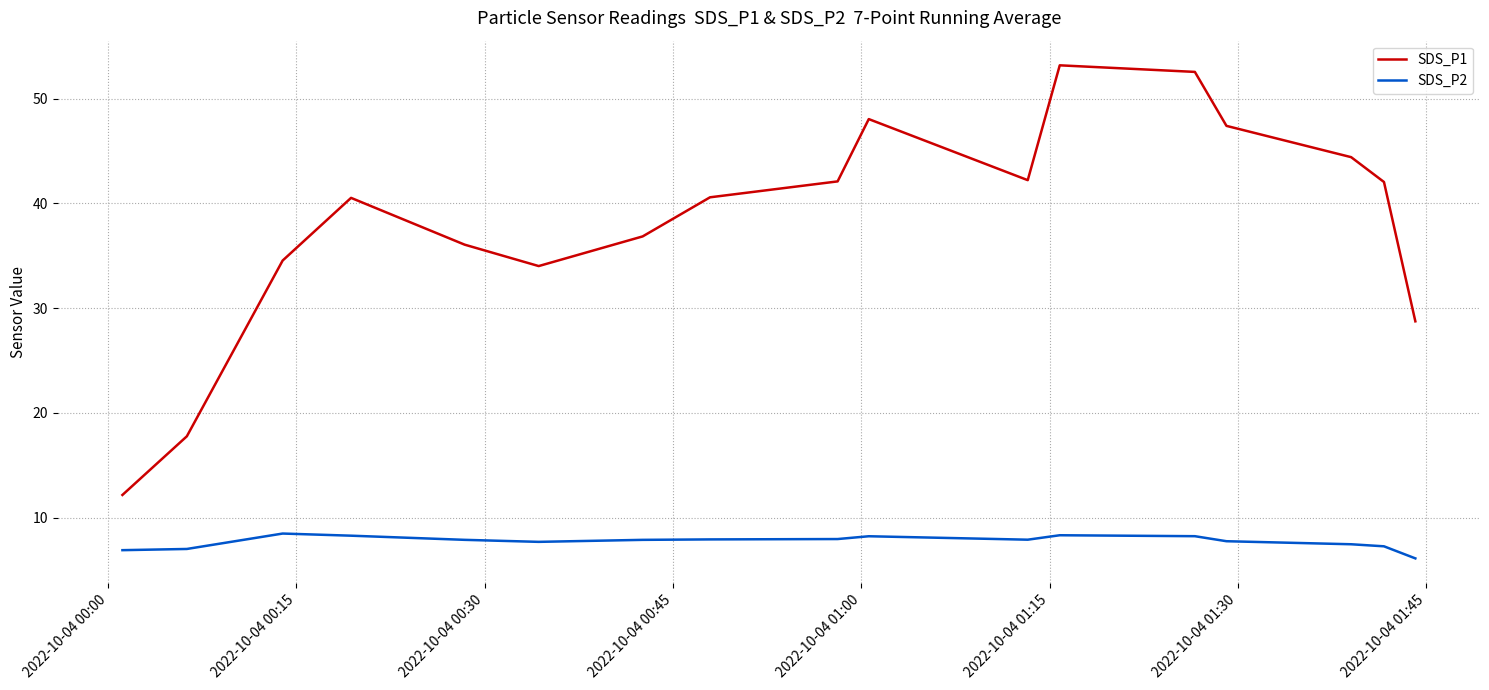

What is the greatest value displayed?

53.2